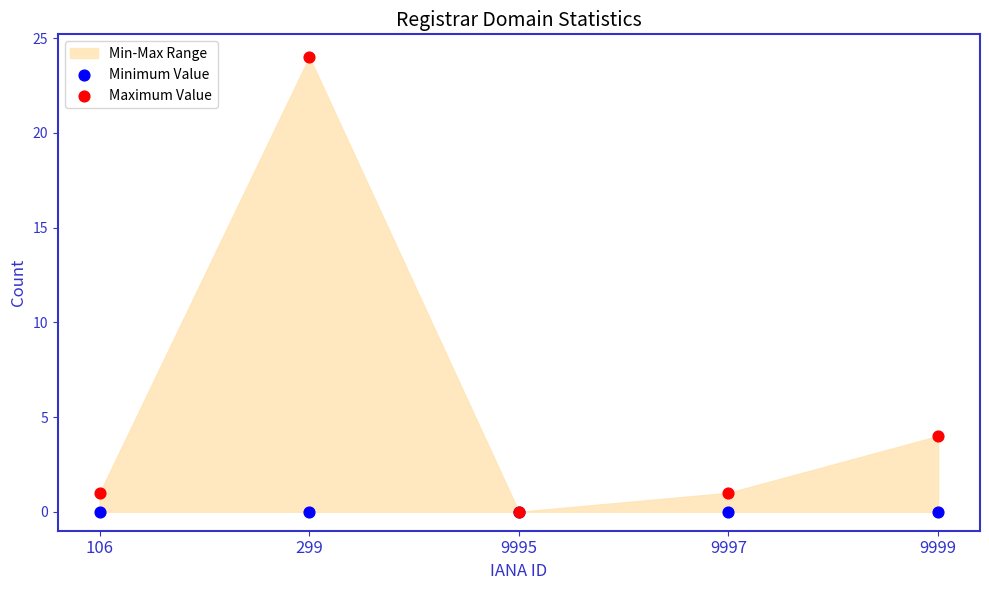

In the Maximum Value series, what Y value is closest to 12?

4